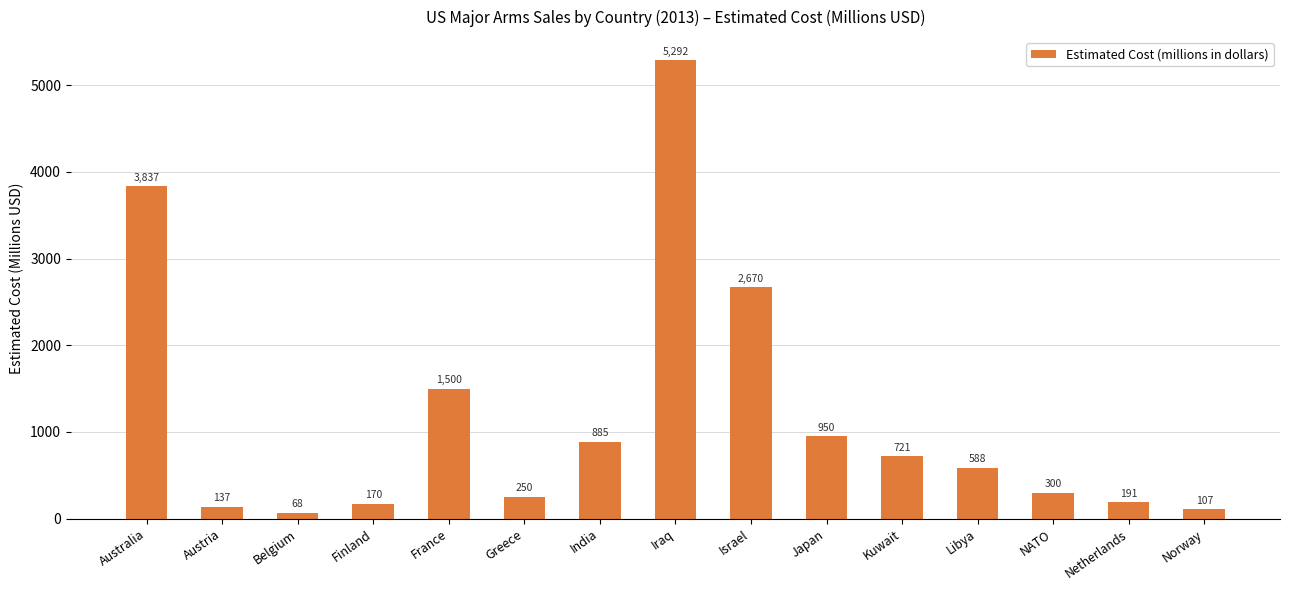

Reading left to right, extract all data points from this chart.

Australia=3837	Austria=137	Belgium=68	Finland=170	France=1500	Greece=250	India=885	Iraq=5292	Israel=2670	Japan=950	Kuwait=721	Libya=588	NATO=300	Netherlands=191	Norway=107